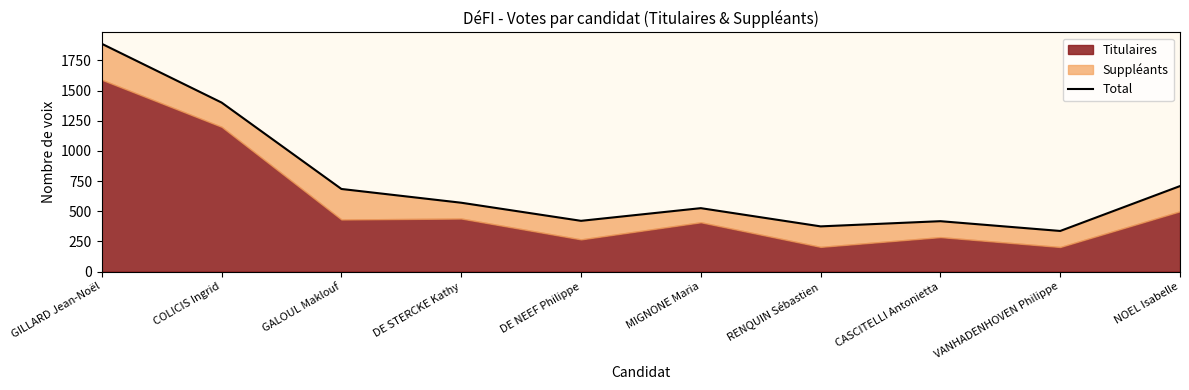

What is the change in value from GILLARD Jean-Noël to DE STERCKE Kathy?

-1317